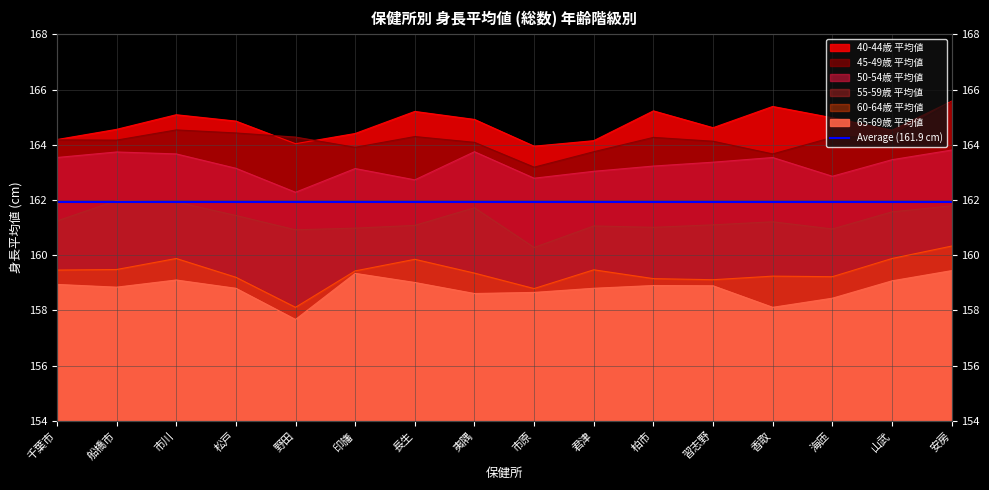

Reading left to right, extract all data points from this chart.

40-44歳 平均値: 164.2	164.6	165.1	164.9	164.0	164.4	165.2	164.9	163.9	164.2	165.2	164.6	165.4	165.0	164.5	165.6
45-49歳 平均値: 164.2	164.2	164.5	164.4	164.3	163.9	164.3	164.1	163.2	163.8	164.3	164.1	163.7	164.3	164.3	165.6
50-54歳 平均値: 163.5	163.7	163.7	163.2	162.3	163.1	162.7	163.8	162.8	163.0	163.2	163.4	163.5	162.9	163.5	163.8
55-59歳 平均値: 161.2	162.0	161.9	161.4	160.9	161.0	161.1	161.7	160.3	161.1	161.0	161.1	161.2	160.9	161.6	161.8
60-64歳 平均値: 159.5	159.5	159.9	159.2	158.1	159.4	159.8	159.3	158.8	159.5	159.2	159.1	159.2	159.2	159.9	160.3
65-69歳 平均値: 158.9	158.8	159.1	158.8	157.7	159.3	159.0	158.6	158.7	158.8	158.9	158.9	158.1	158.4	159.1	159.4